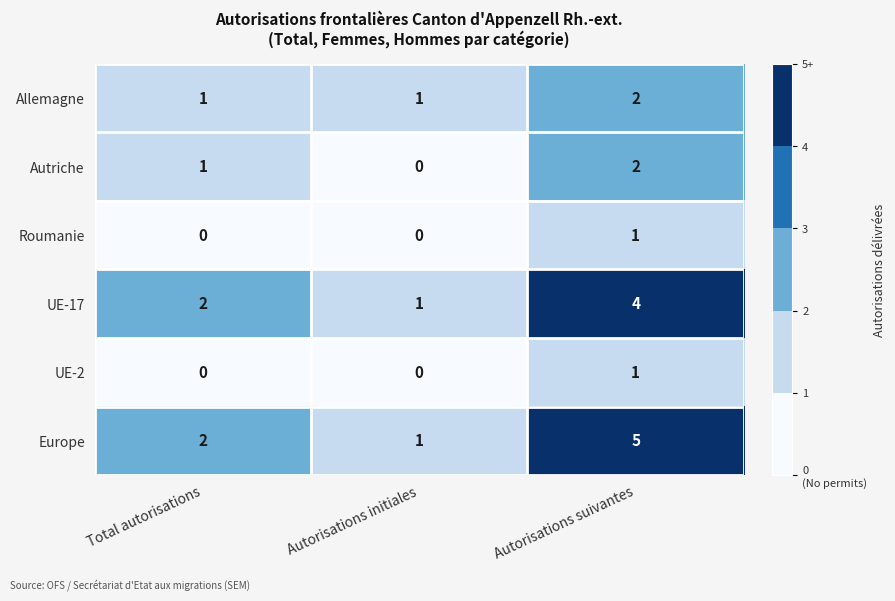

How many values in the UE-2 series exceed 0?

1